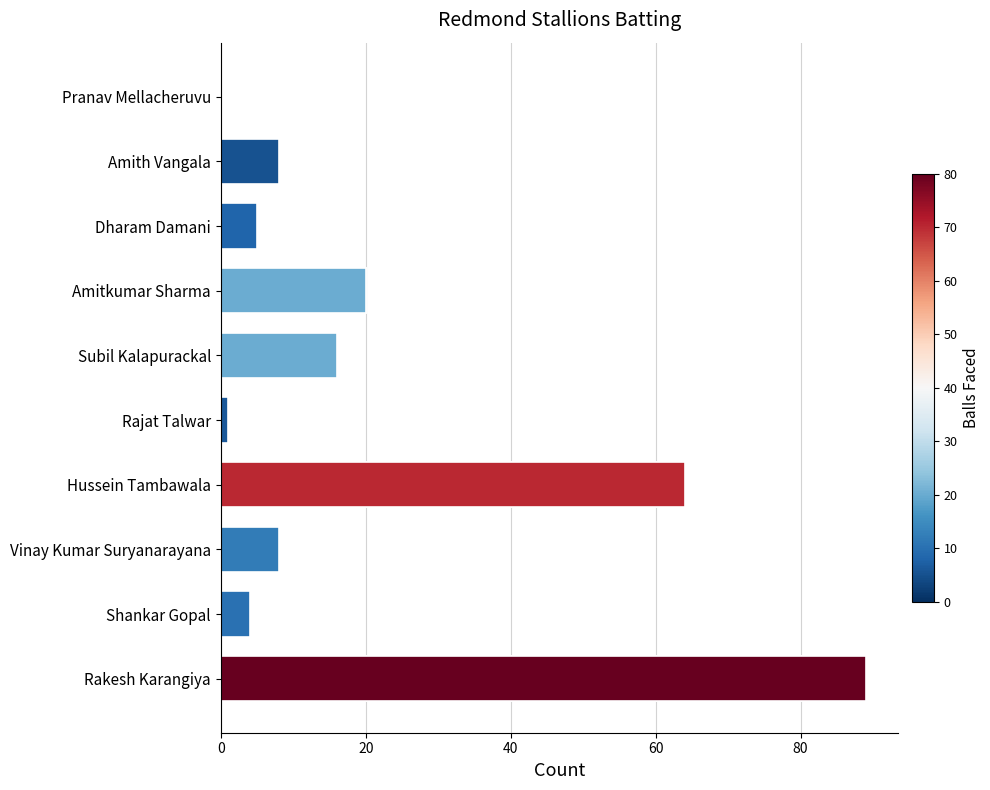

What is the greatest value displayed?

89